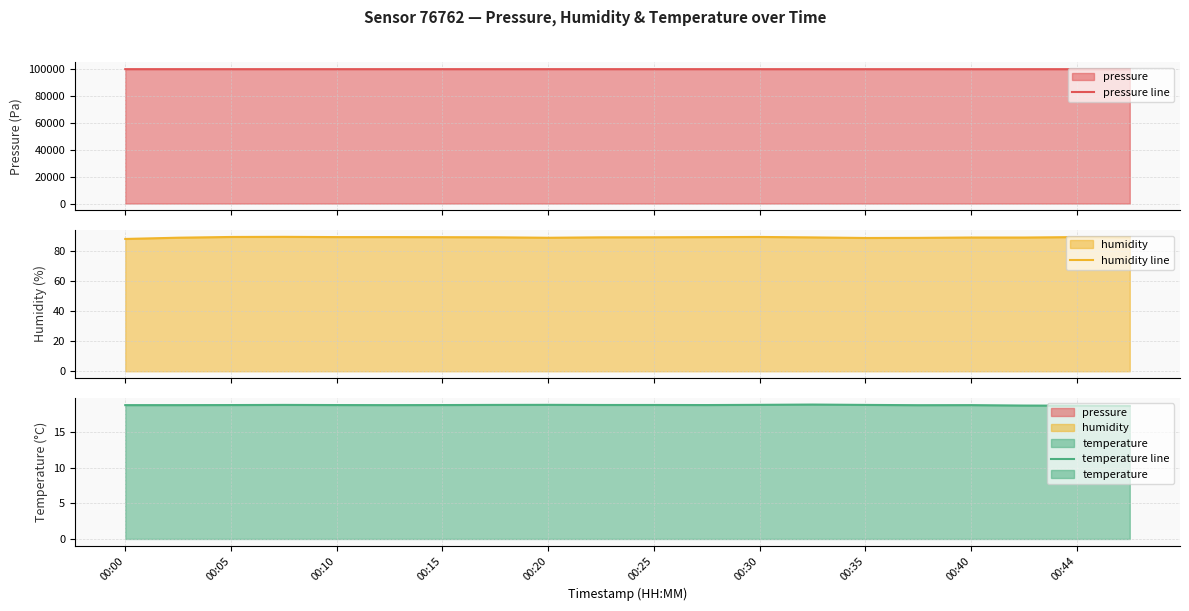

Reading right to left, extract all data points from this chart.

pressure line: 99613.3	99624.2	99619.5	99614.1	99620.5	99616.4	99629.0	99631.3	99639.7	99633.3	99638.7	99636.6	99631.5	99638.9	99632.0	99634.4	99632.3	99630.9	99637.3	99638.1
humidity line: 89.2	89.3	89.0	89.0	88.8	88.7	89.1	89.4	89.3	89.2	89.2	88.9	89.2	89.3	89.3	89.3	89.5	89.4	88.9	88.1
temperature line: 18.6	18.6	18.7	18.7	18.7	18.8	18.8	18.8	18.7	18.8	18.8	18.8	18.8	18.7	18.7	18.7	18.8	18.7	18.7	18.7